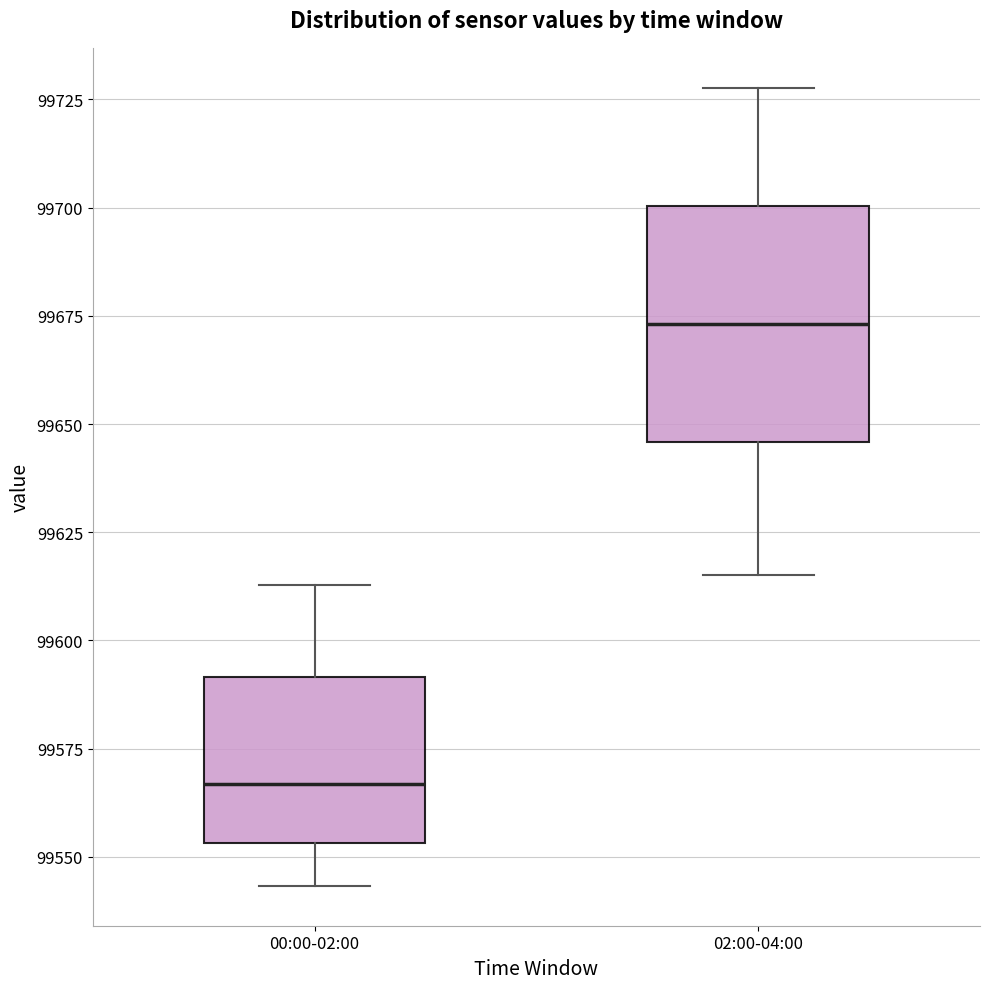

Which box's median line is the highest?

02:00-04:00